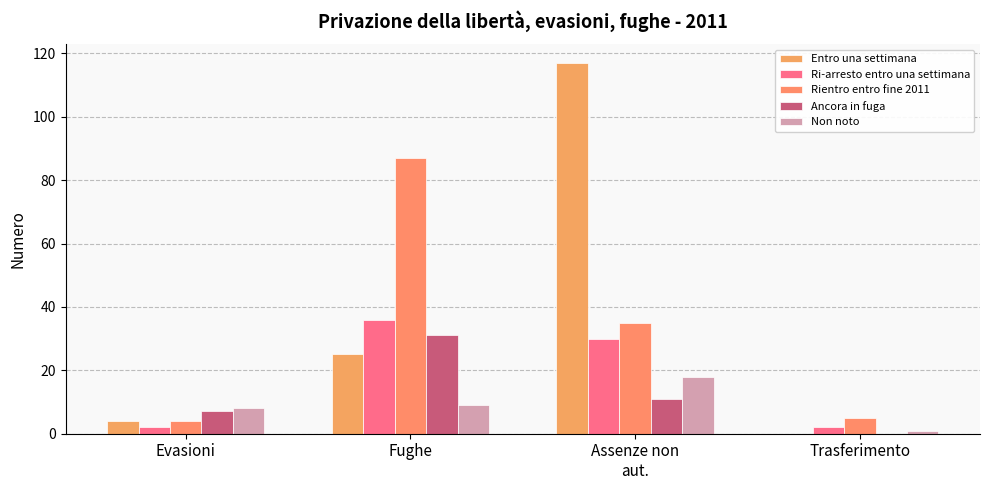

How many values in Entro una settimana are above zero?

3